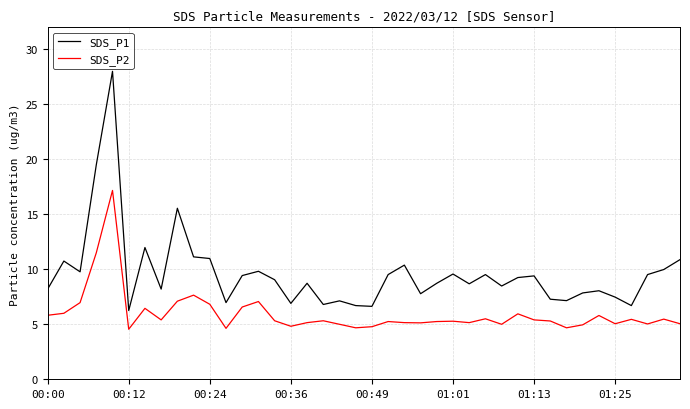

What is the maximum value for SDS_P1?

28.0